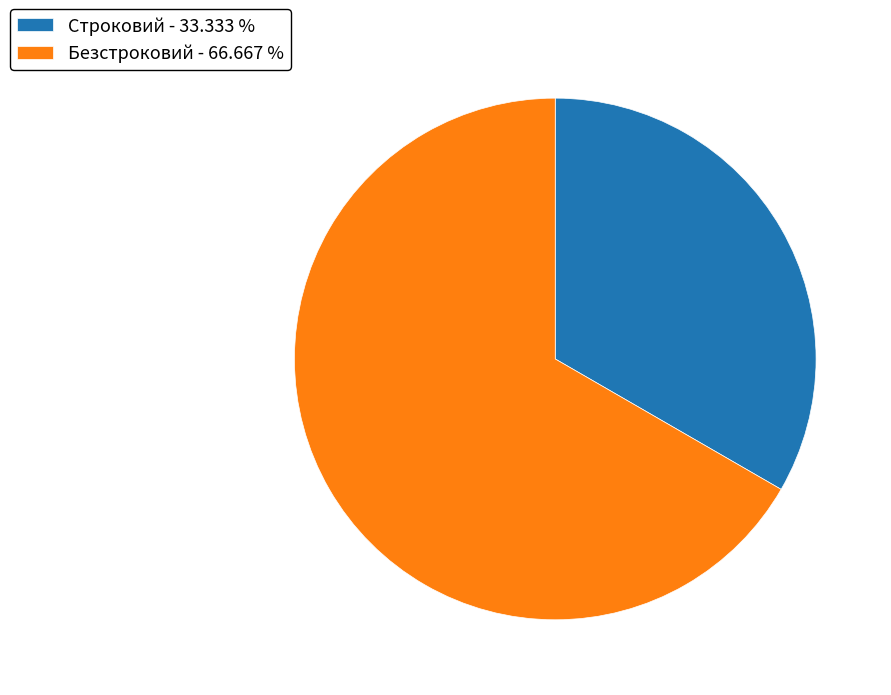

Is it true that Безстроковий is 77% of the pie?

False